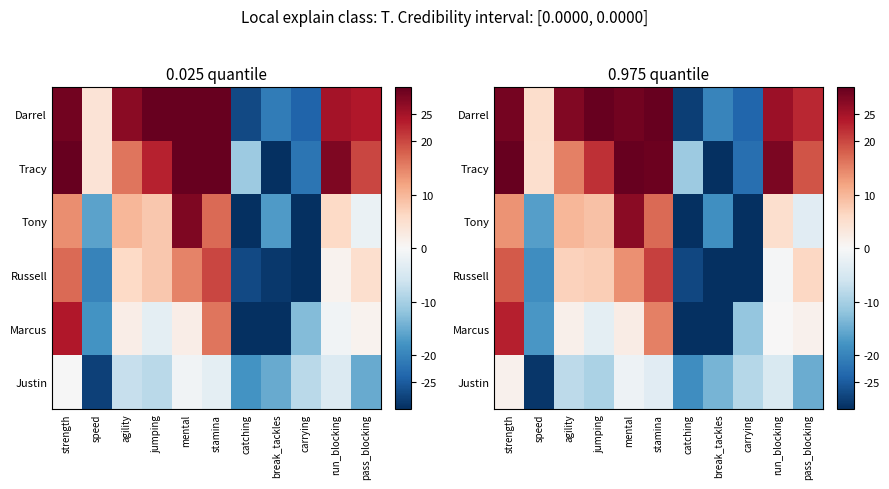

What is the greatest value displayed?

31.4